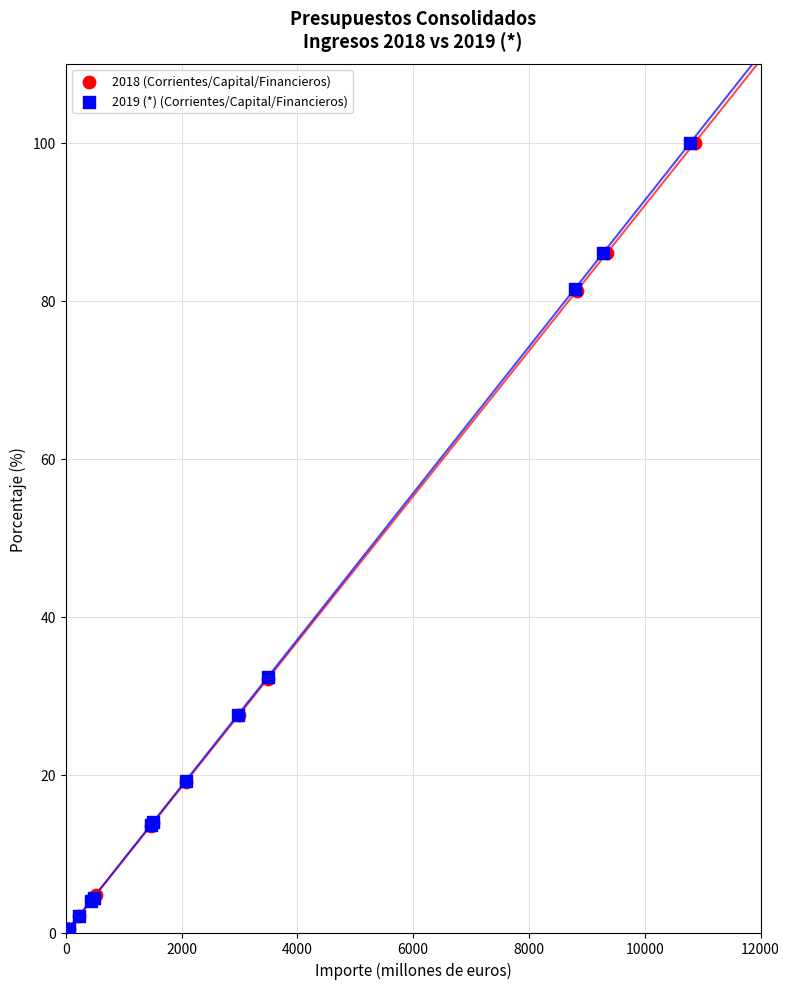

What are all the series names shown in the legend?

2018 (Corrientes/Capital/Financieros), 2019 (*) (Corrientes/Capital/Financieros)